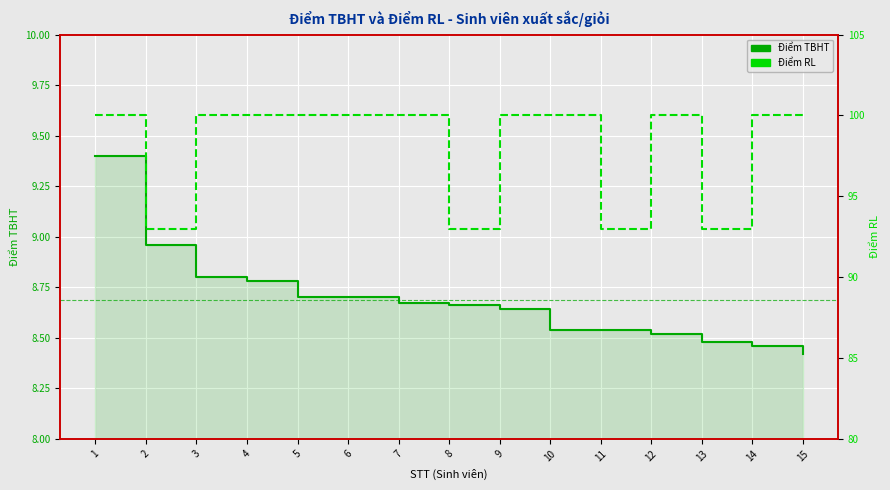

True or false: Điểm TBHT has a value of 8.6 at 9.

True